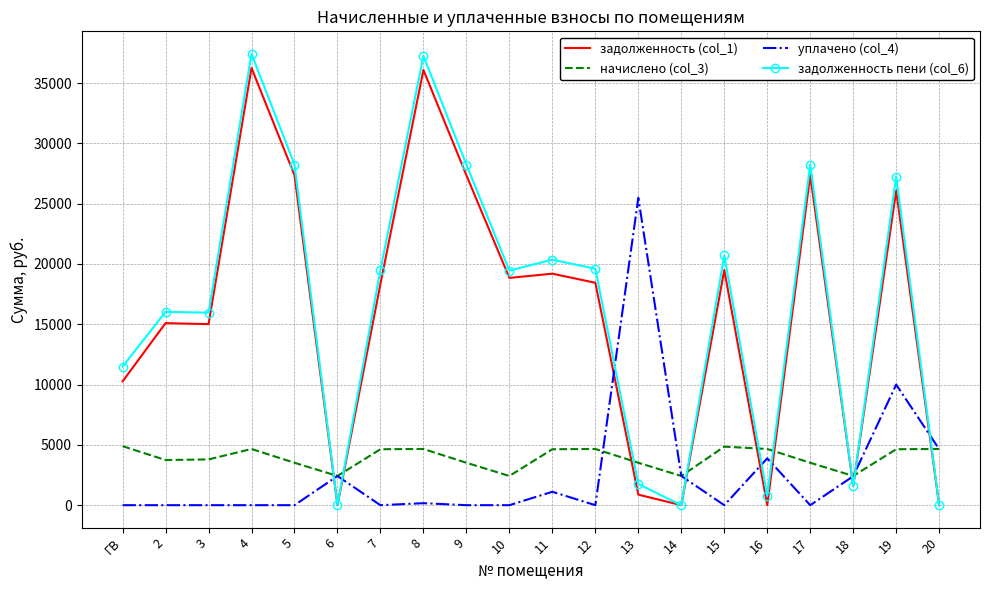

Rank the series at 11 from highest to lowest value.

задолженность пени (col_6), задолженность (col_1), начислено (col_3), уплачено (col_4)